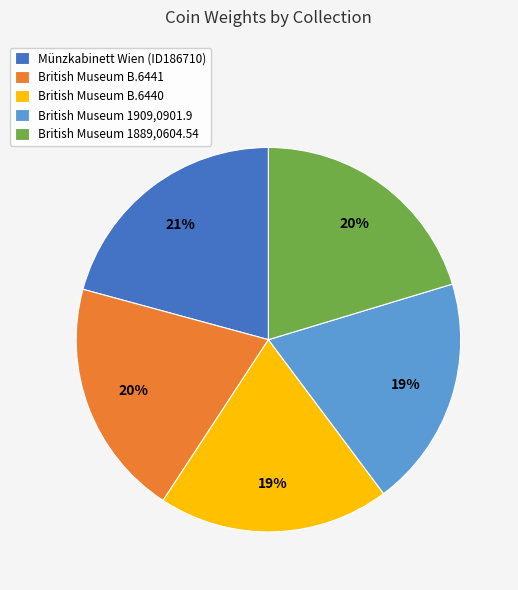

Is there any slice that represents more than half of the pie?

No